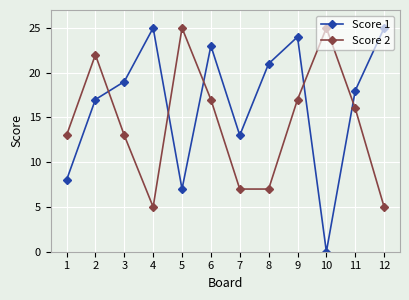

Rank the series at 6 from lowest to highest value.

Score 2, Score 1